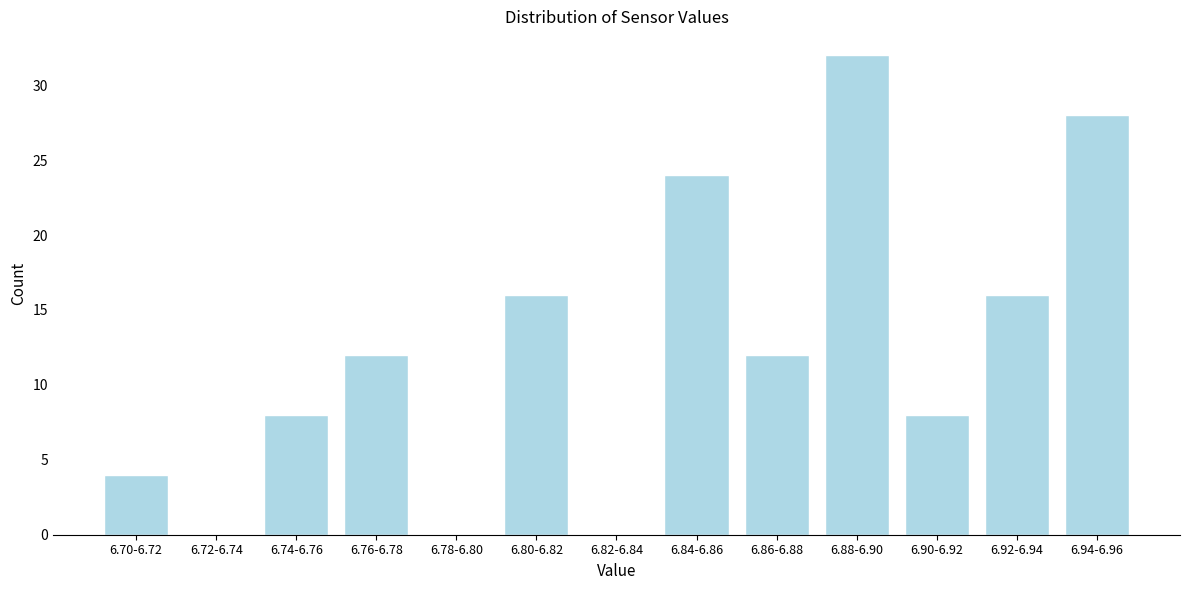

Reading left to right, extract all data points from this chart.

6.70-6.72=4	6.72-6.74=0	6.74-6.76=8	6.76-6.78=12	6.78-6.80=0	6.80-6.82=16	6.82-6.84=0	6.84-6.86=24	6.86-6.88=12	6.88-6.90=32	6.90-6.92=8	6.92-6.94=16	6.94-6.96=28